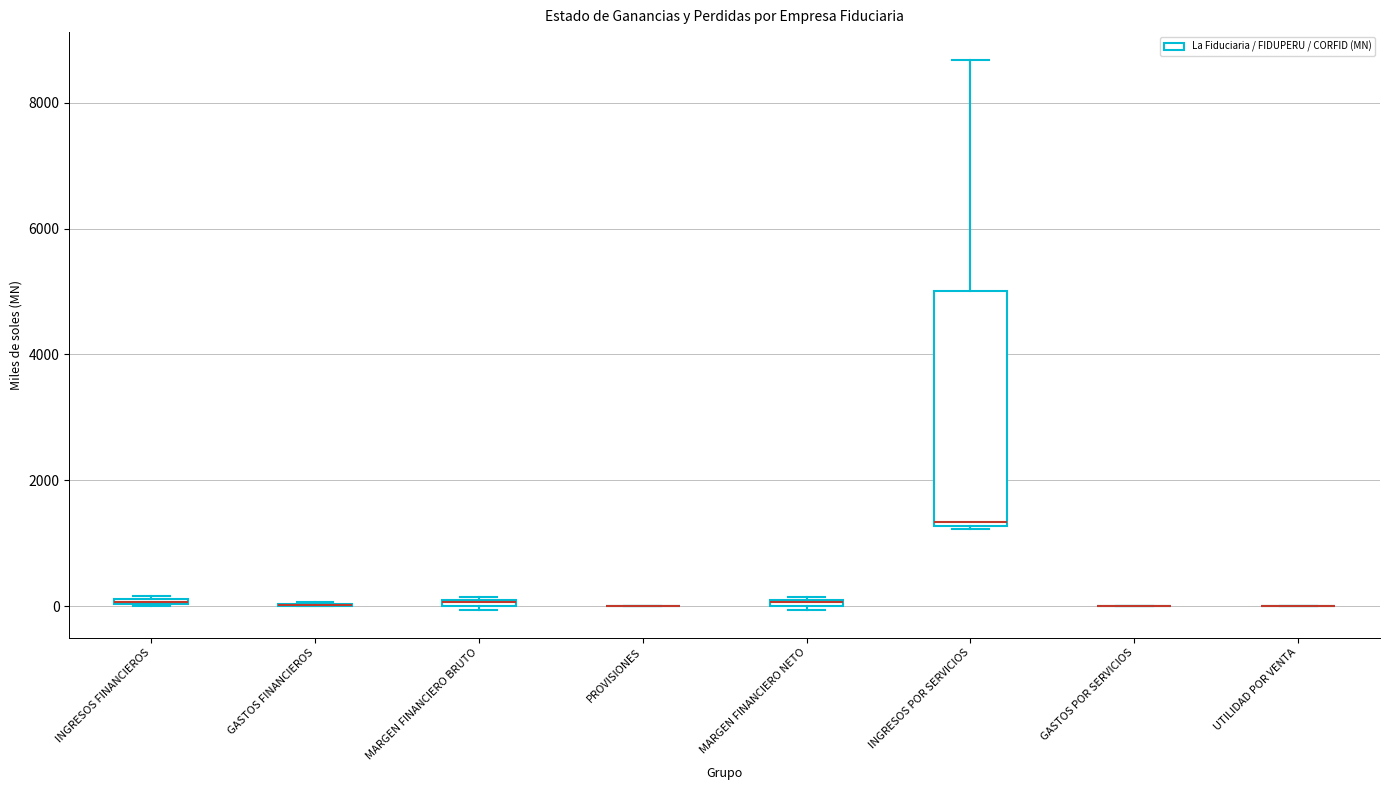

Which box is the tallest, from its lower edge to its upper edge?

INGRESOS POR SERVICIOS